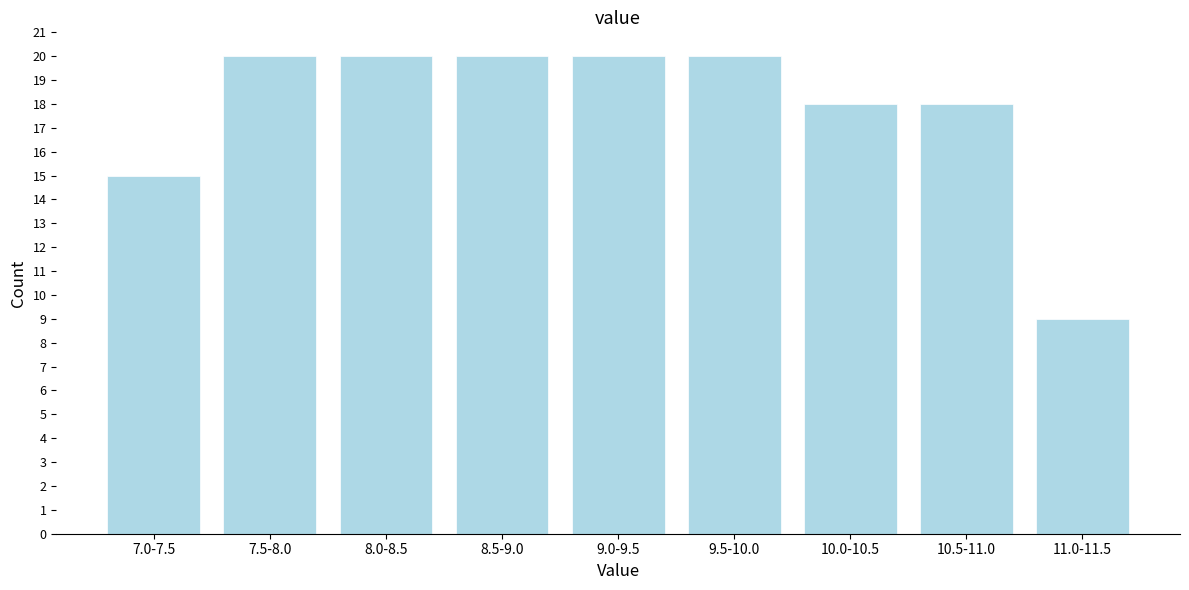

Reading left to right, what are all the values shown in this chart?

15	20	20	20	20	20	18	18	9